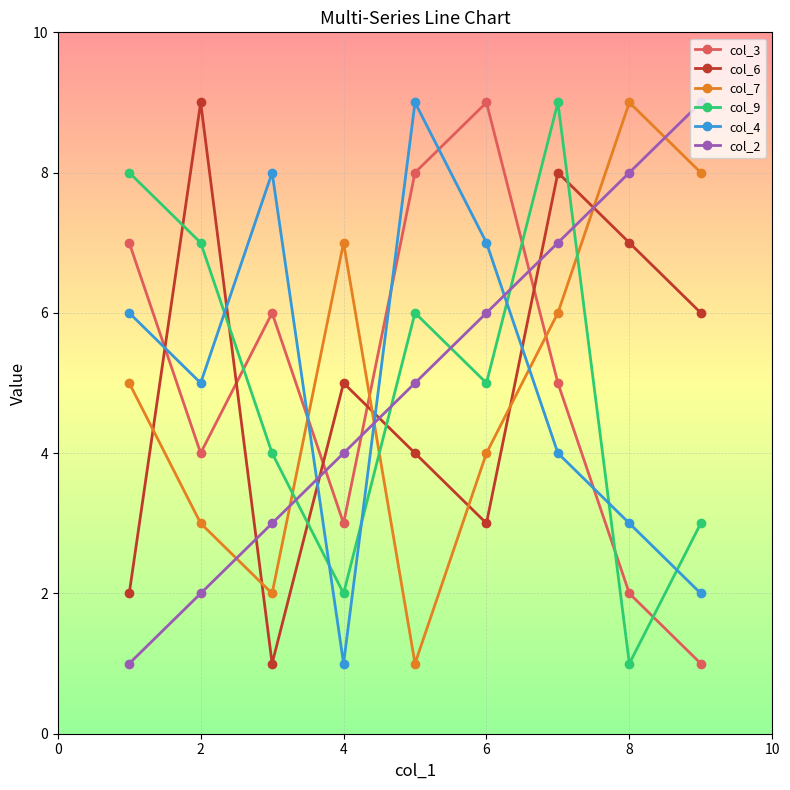

What are all the series names shown in the legend?

col_3, col_6, col_7, col_9, col_4, col_2